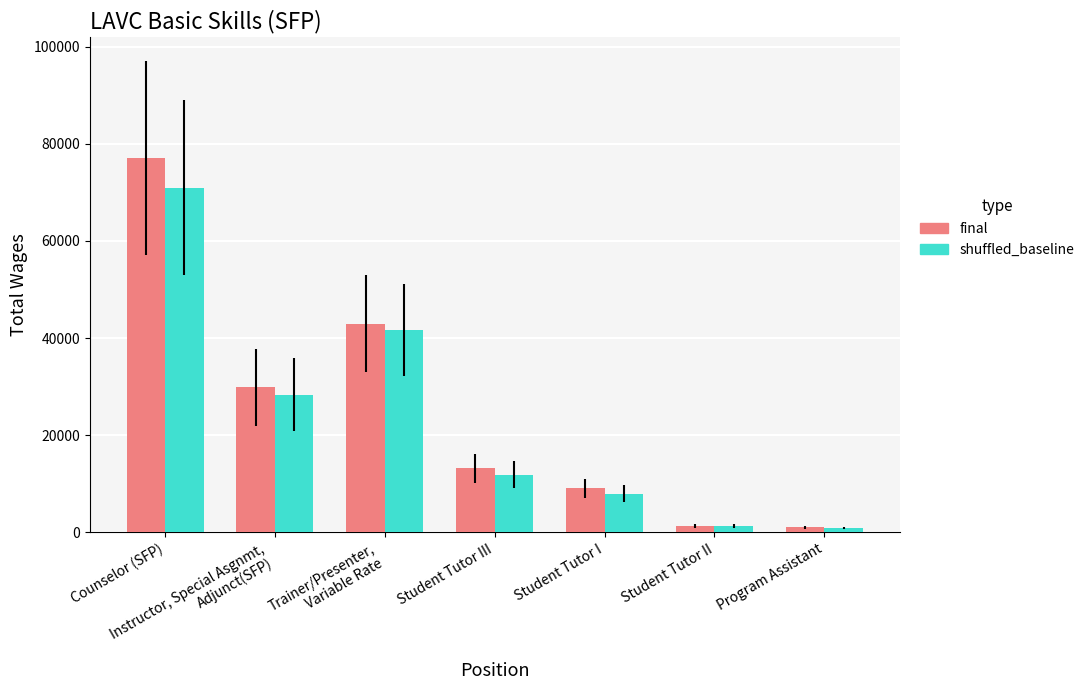

What are all the series names shown in the legend?

final, shuffled_baseline